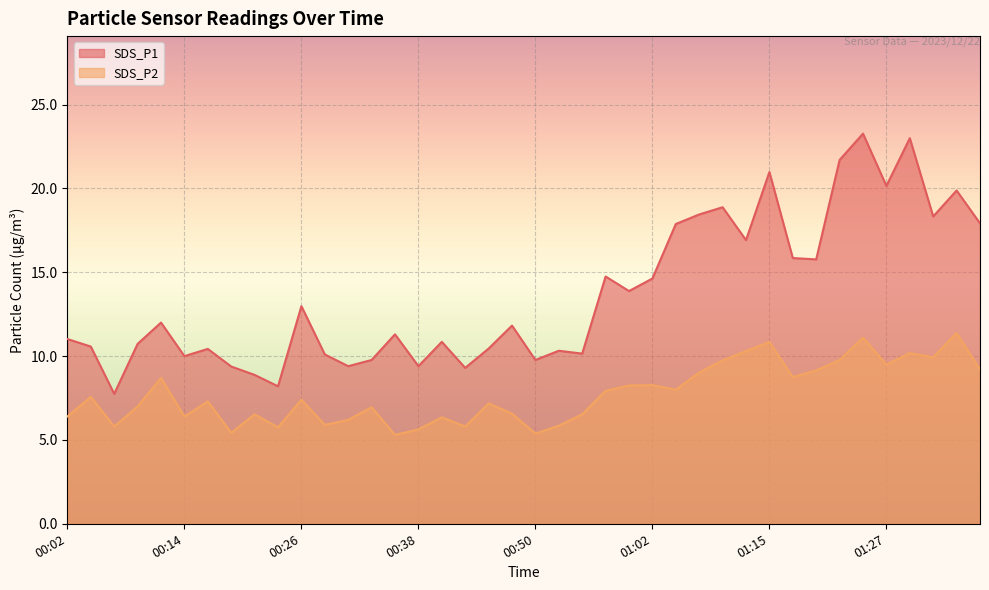

Rank the series by their maximum value, from highest to lowest.

SDS_P1, SDS_P2